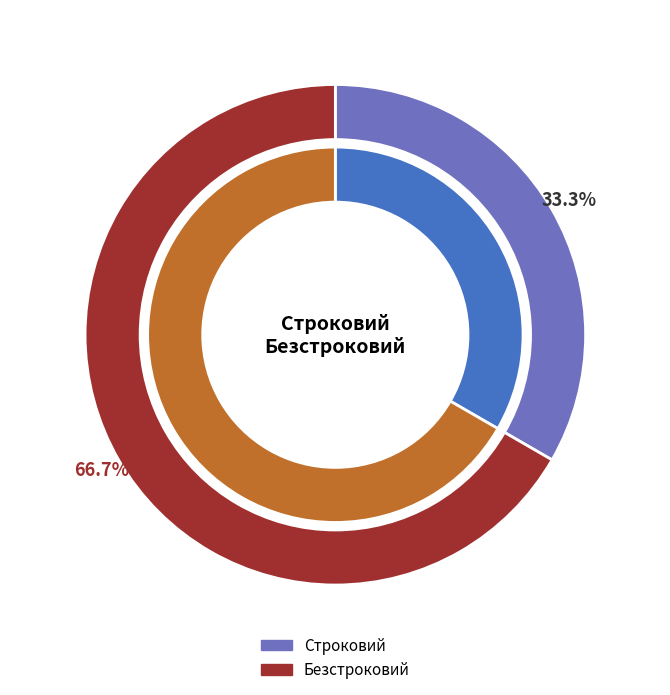

What is the change in value from Строковий to Безстроковий?

+1